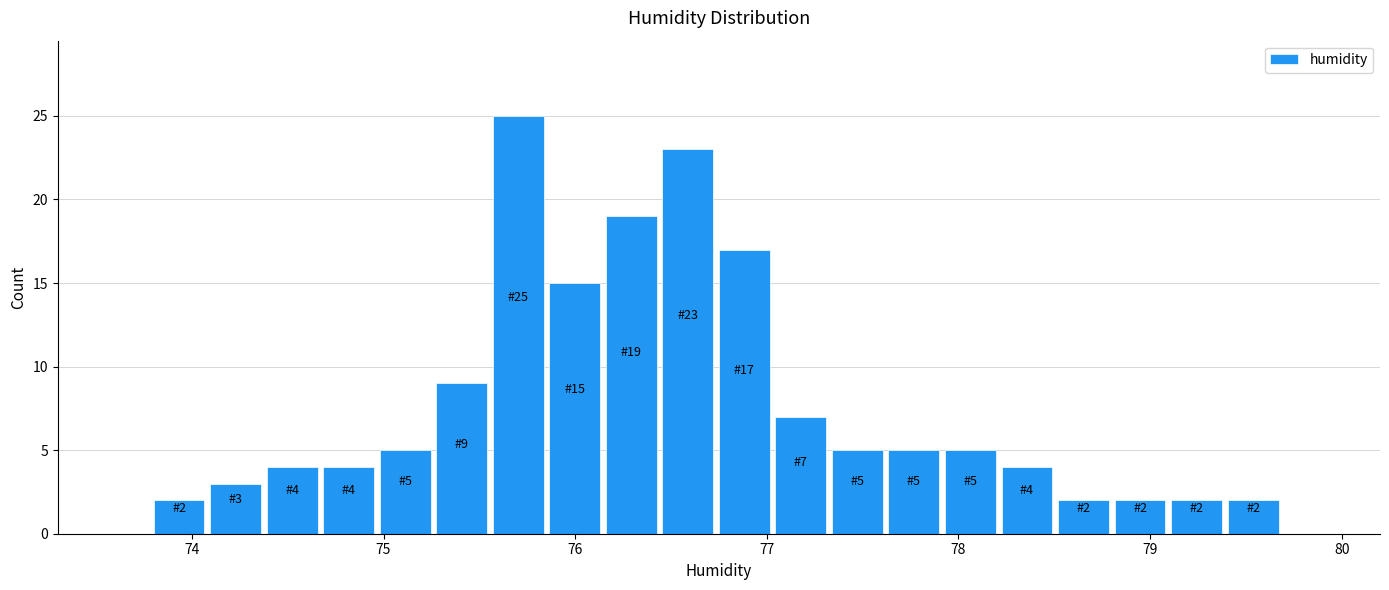

Around what value on the x-axis is the tallest bar? Give the approximate position of its centre, as read against the axis.

75.7